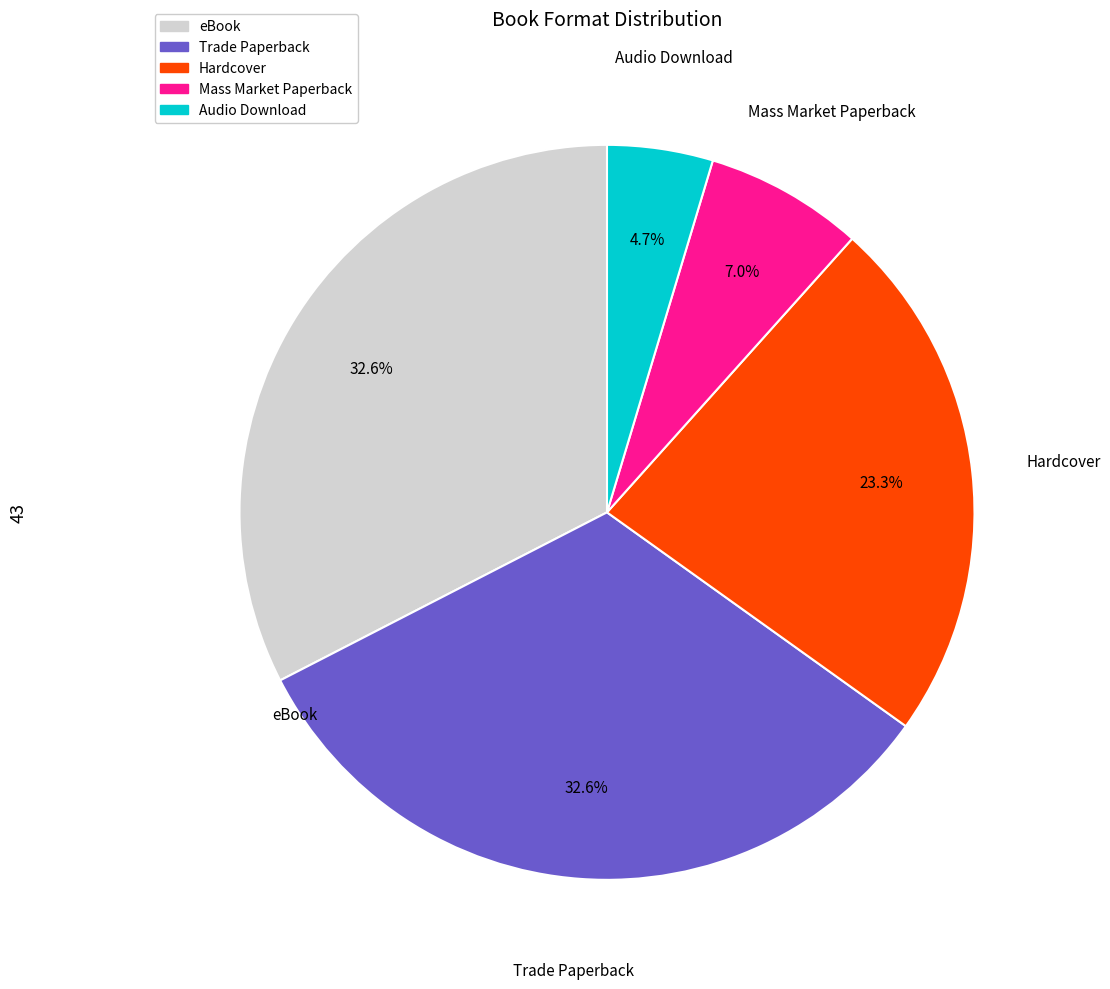

Does any single category account for the majority?

No